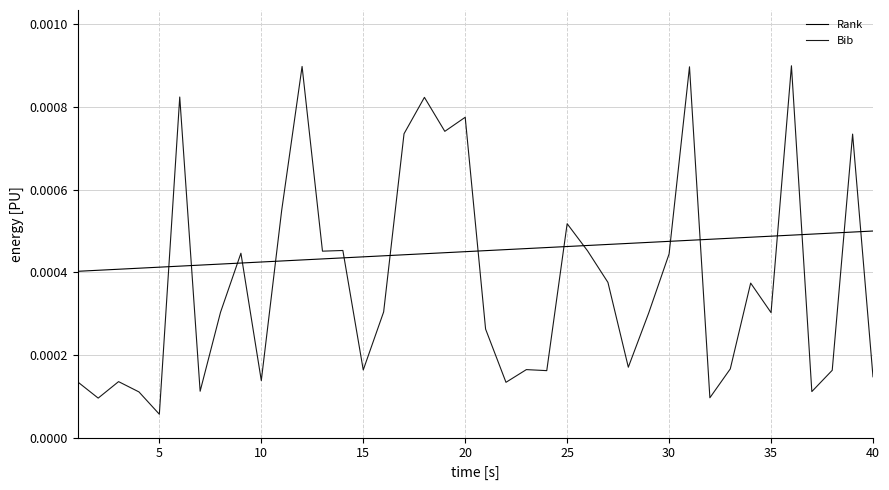

Does the chart have visible grid lines?

Yes